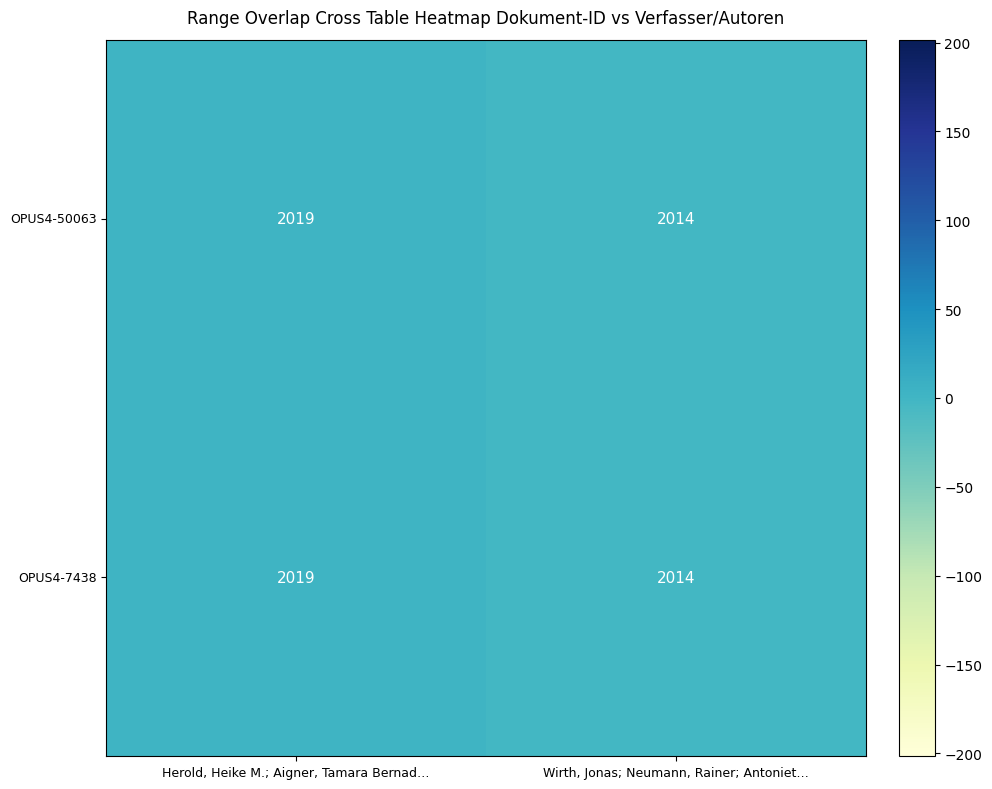

At which label is OPUS4-7438 closest to 2016?

Wirth, Jonas; Neumann, Rainer; Antoniet…